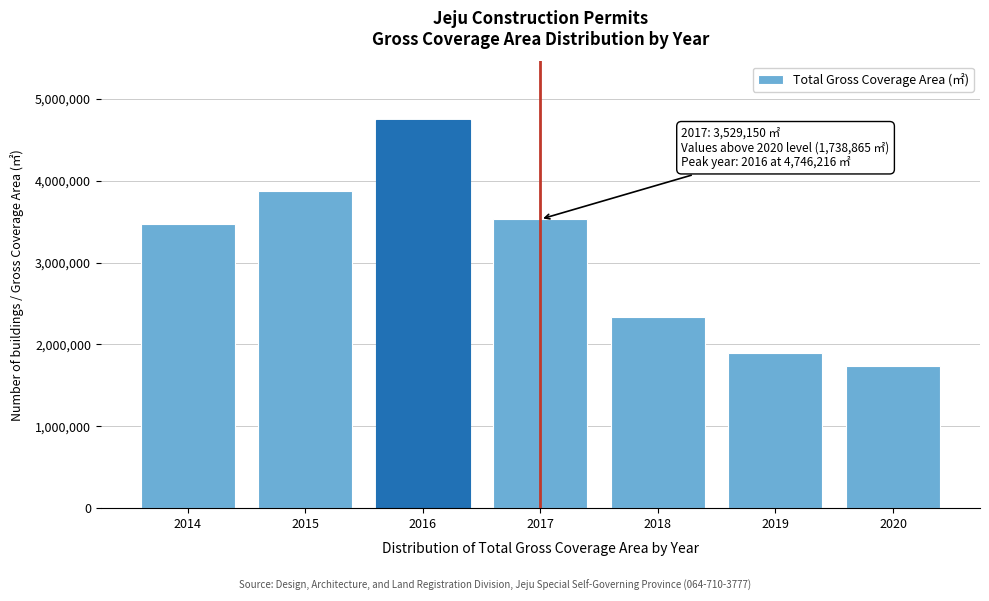

Reading left to right, what are all the values shown in this chart?

3466668	3871776	4746216	3529150	2333967	1898681	1738865